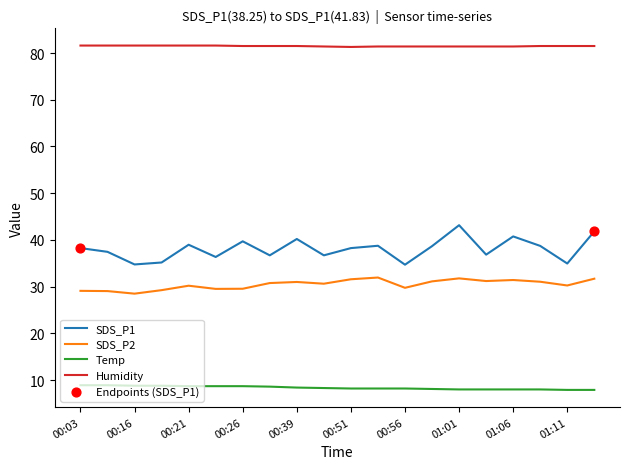

Which series has the widest spread of values?

SDS_P1